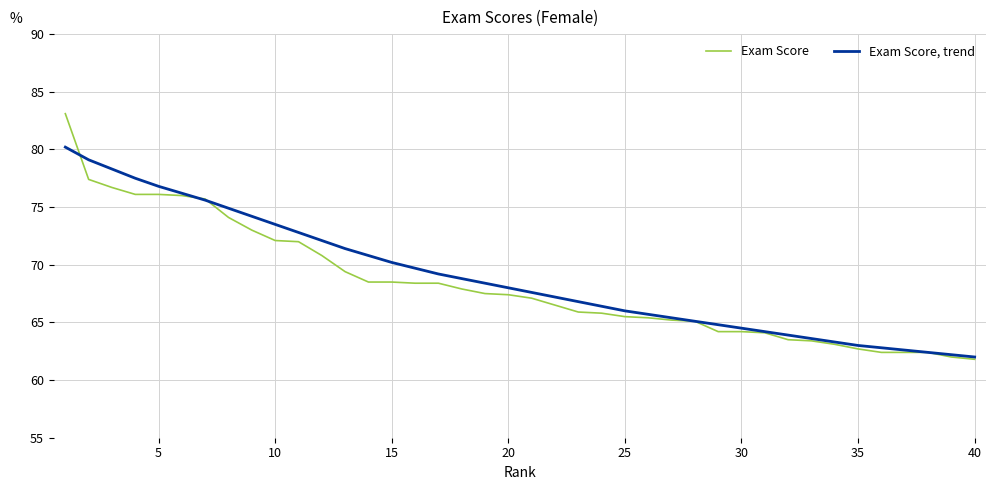

Rank the series by their average value, from highest to lowest.

Exam Score, trend, Exam Score